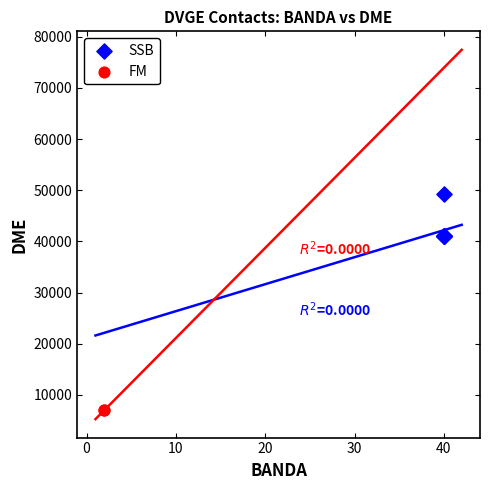

What are all the series names shown in the legend?

SSB, FM